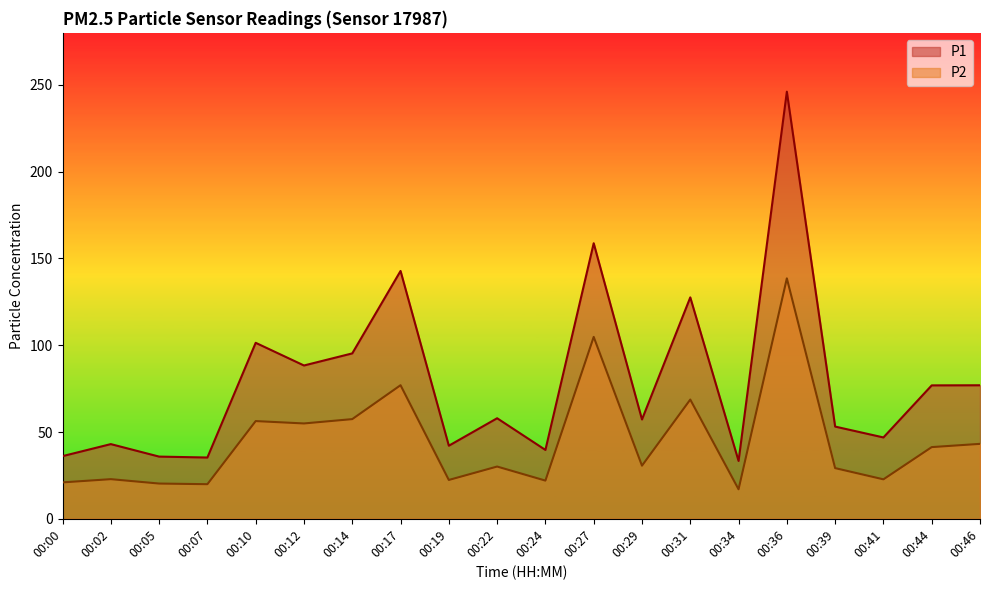

What is the total value across all series at 00:17?

219.8